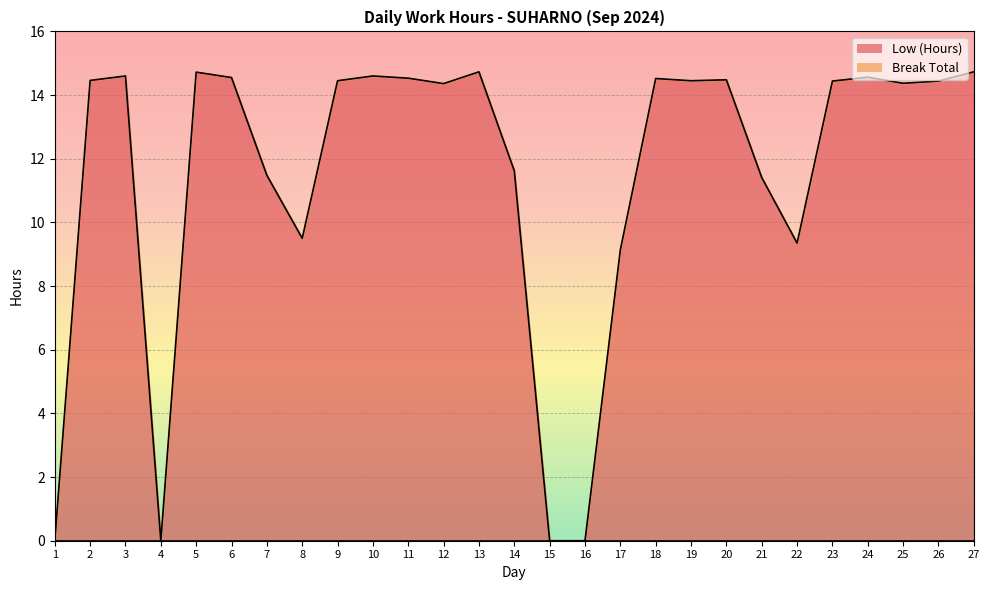

What is the sum of all values?

309.5